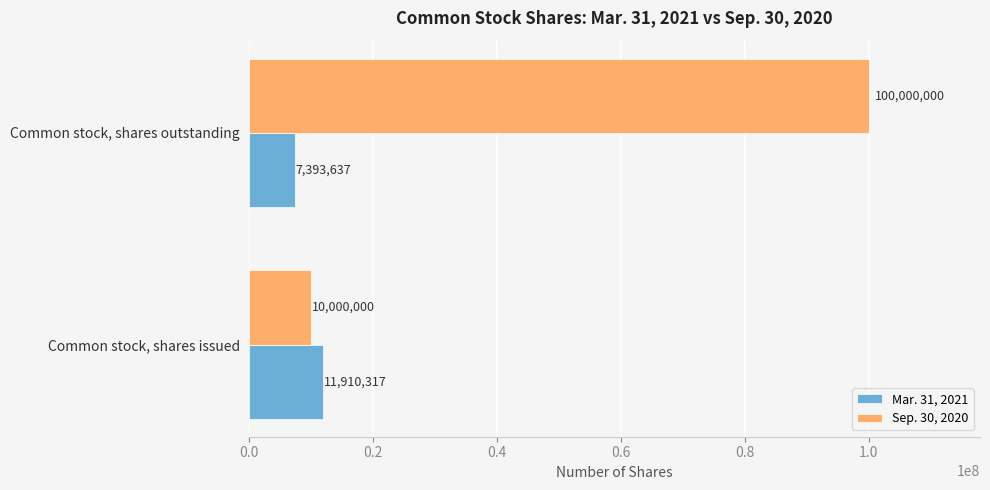

The value of Sep. 30, 2020 at Common stock, shares outstanding is 100000000. True or false?

True